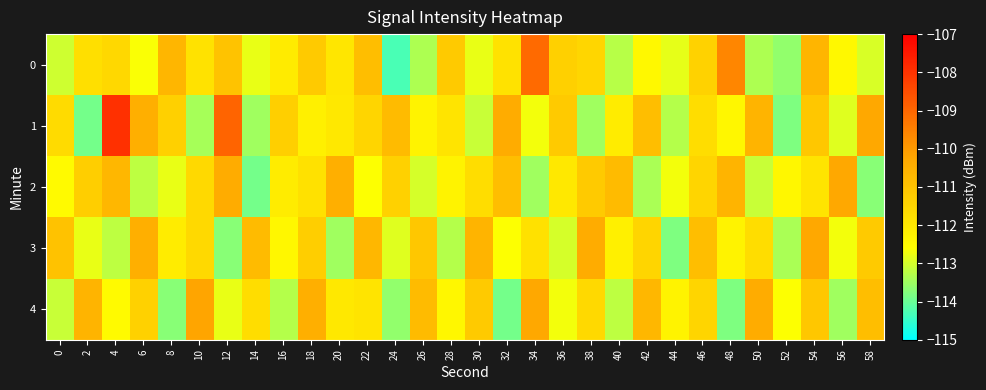

At which category is the sum across all series the highest?

54